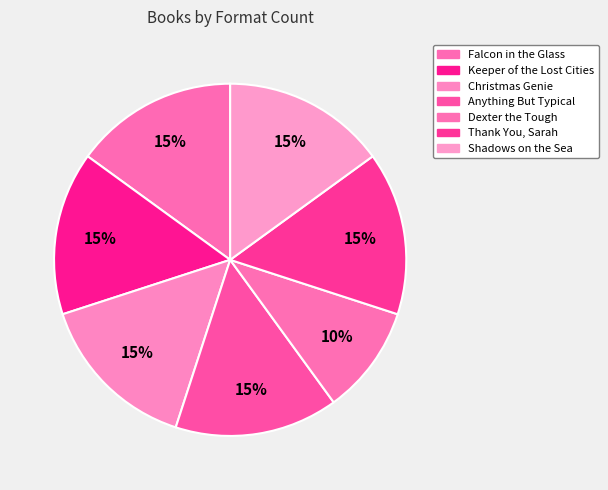

Which category has the biggest portion of the pie?

Falcon in the Glass